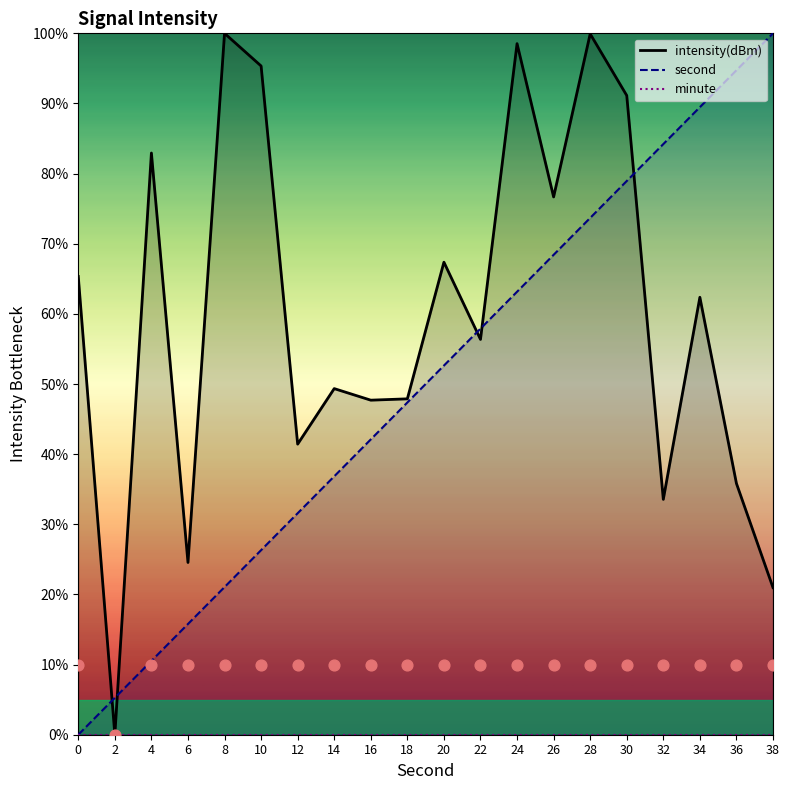

Which series has the widest spread of Y values?

second